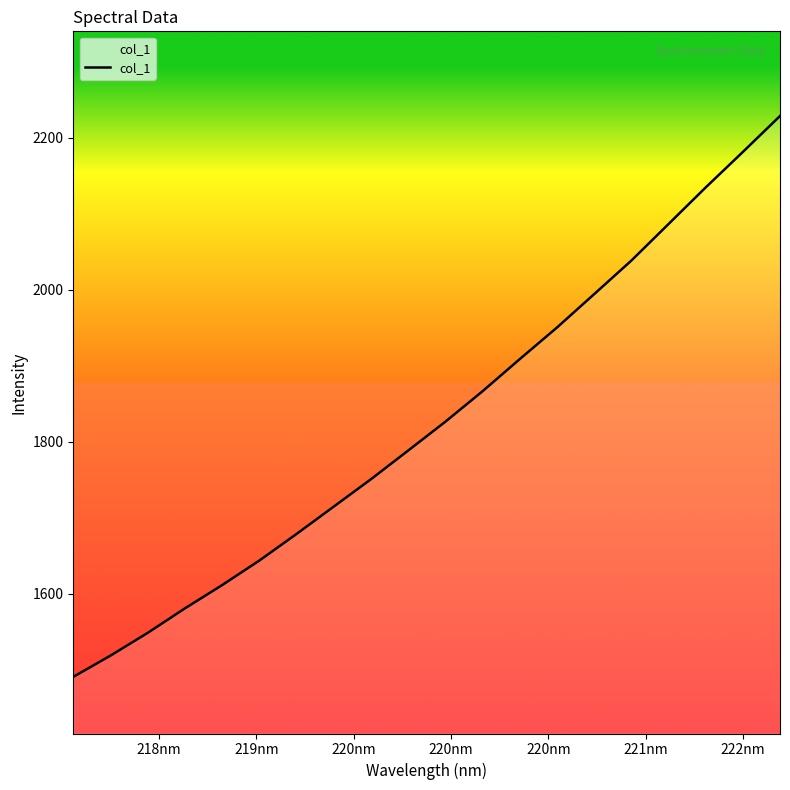

What is the difference between the maximum and minimum values?

738.0